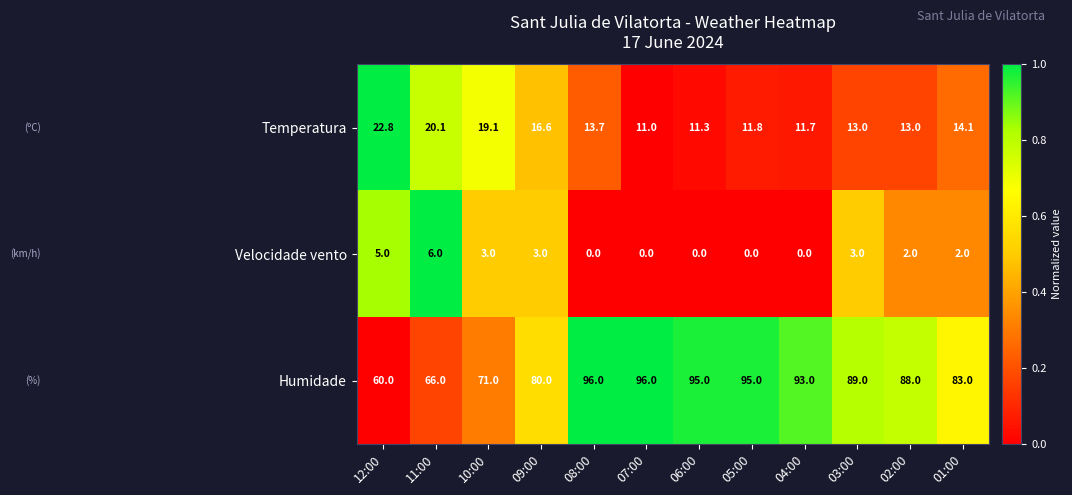

True or false: Velocidade vento has a value of 4.1 at 08:00.

False